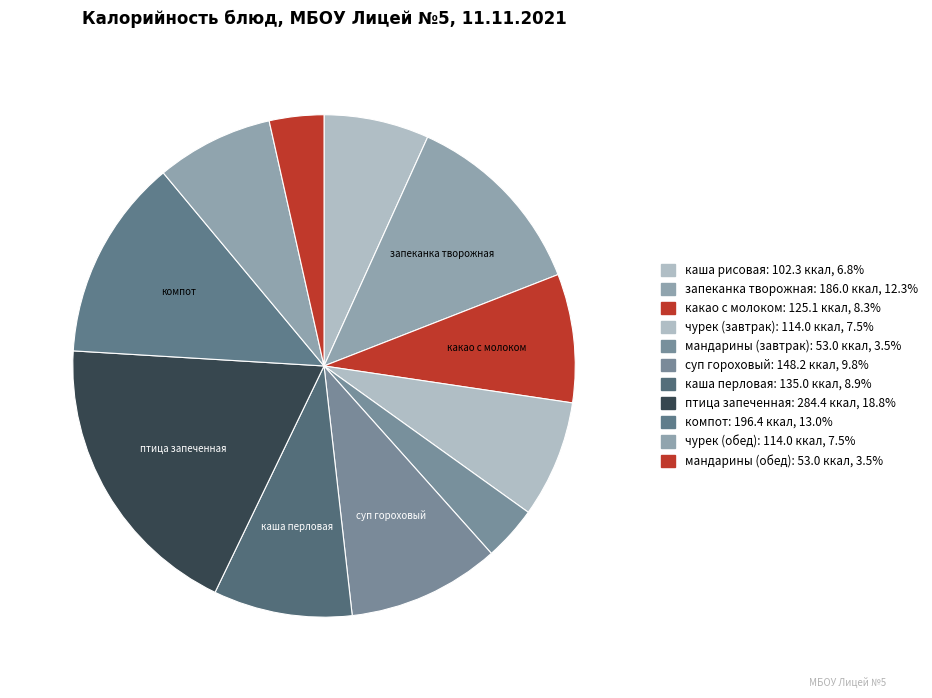

Count the number of slices in the pie.

11